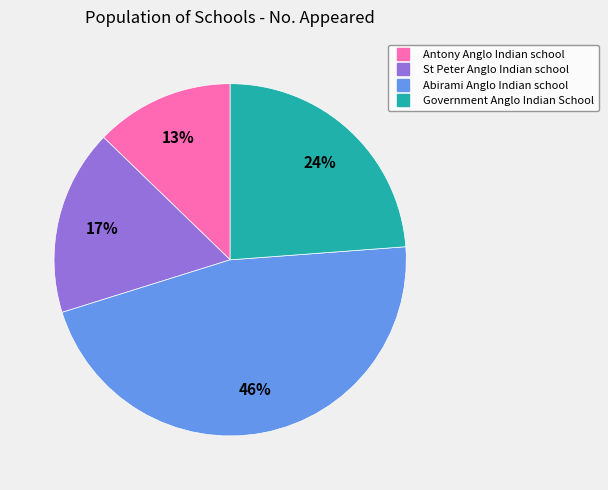

Is it true that Antony Anglo Indian school is 13% of the pie?

True